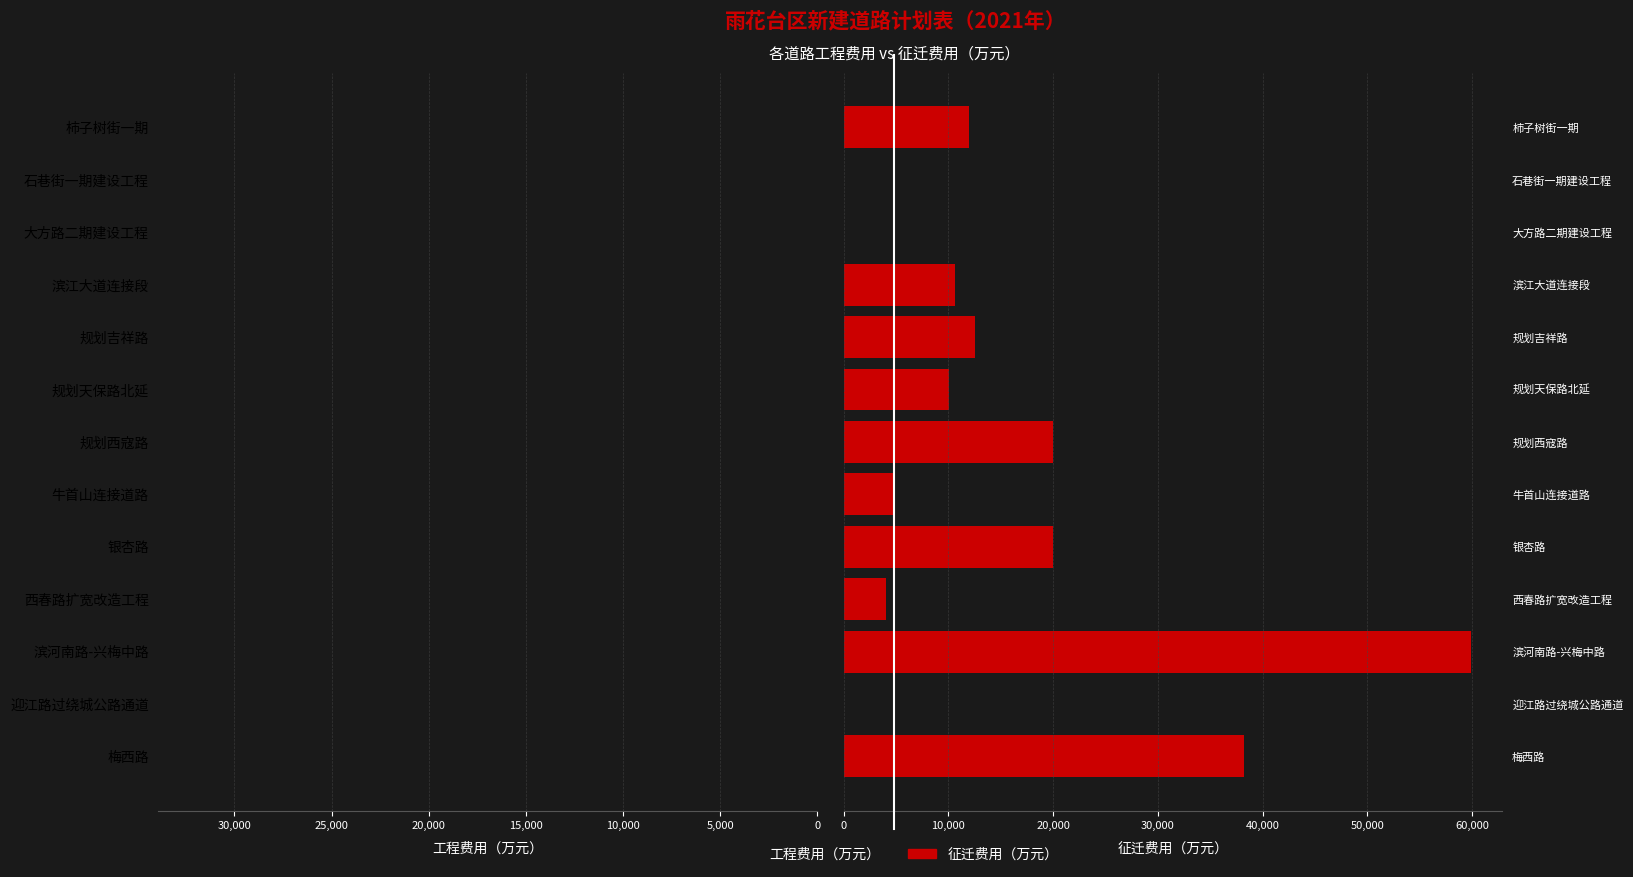

How many bars are there in each group?

2